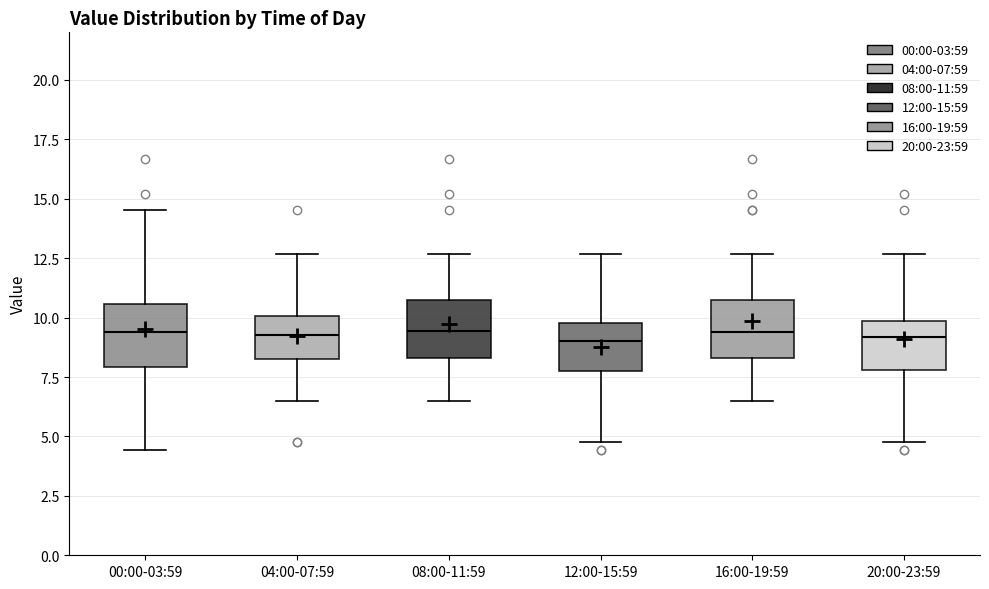

Reading left to right, transcribe this box plot: for each box, give where its median line is, the range the box spans, and where its two whiskers end, as read against the y-axis. The values are not printed on the chart, so give them approximately, as read against the axis.

00:00-03:59: median 9.5, box 8.0 to 10.5, whiskers 4.5 to 14.5
04:00-07:59: median 9.5, box 8.5 to 10.0, whiskers 6.5 to 12.5
08:00-11:59: median 9.5, box 8.5 to 10.5, whiskers 6.5 to 12.5
12:00-15:59: median 9.0, box 8.0 to 10.0, whiskers 5.0 to 12.5
16:00-19:59: median 9.5, box 8.5 to 10.5, whiskers 6.5 to 12.5
20:00-23:59: median 9.0, box 8.0 to 10.0, whiskers 5.0 to 12.5